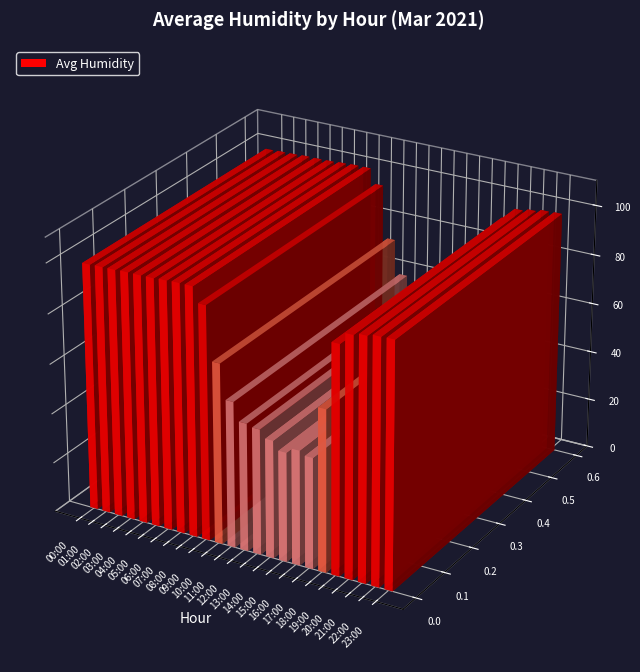

Count the number of categories in the chart.

24